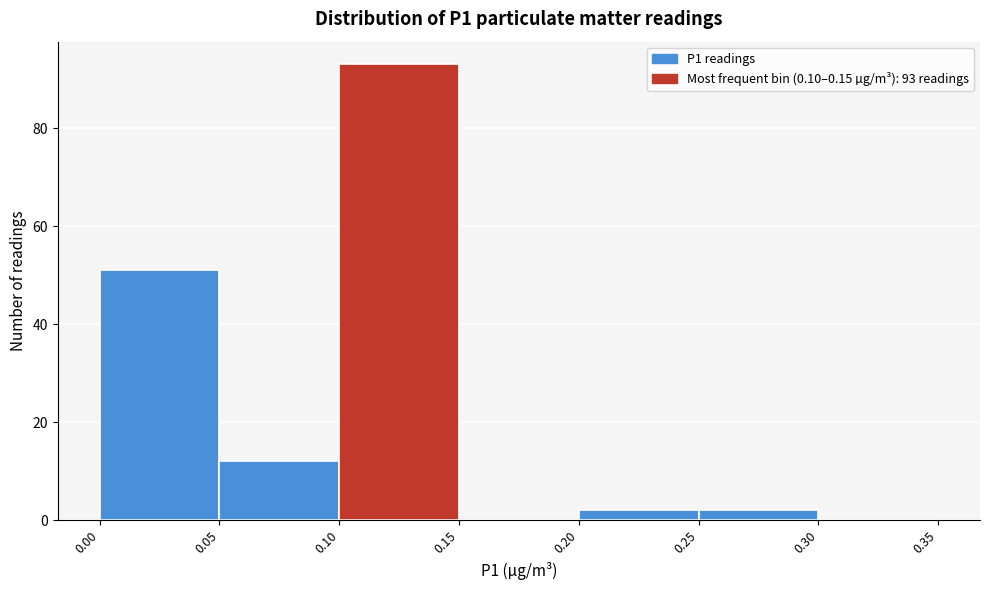

Over which range of the x-axis is the bar tallest?

0.10 to 0.15